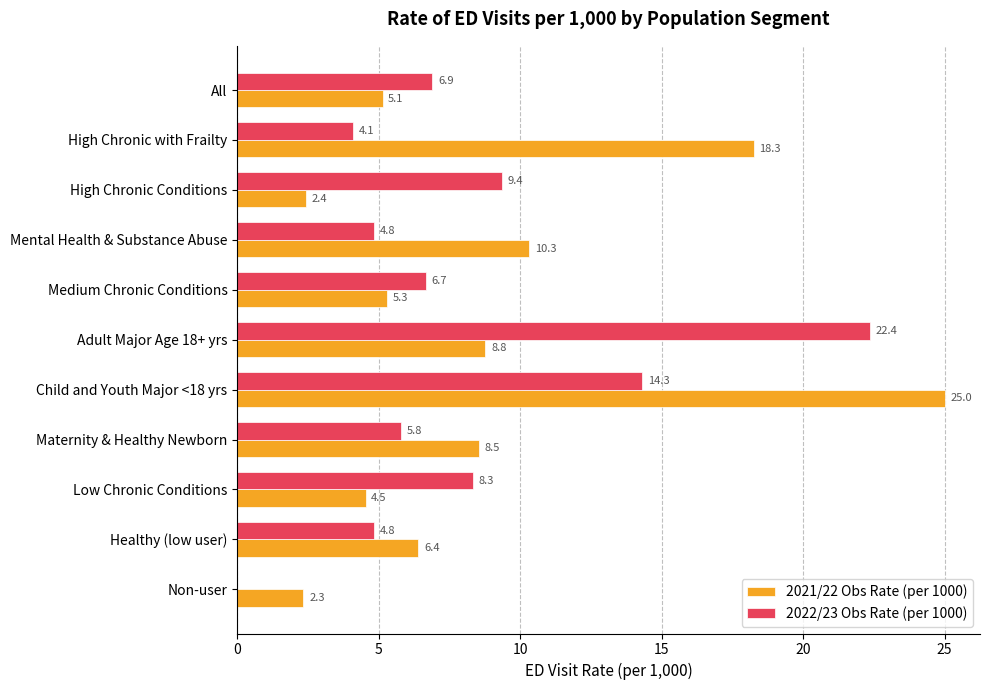

What is the maximum value for 2022/23 Obs Rate (per 1000)?

22.4